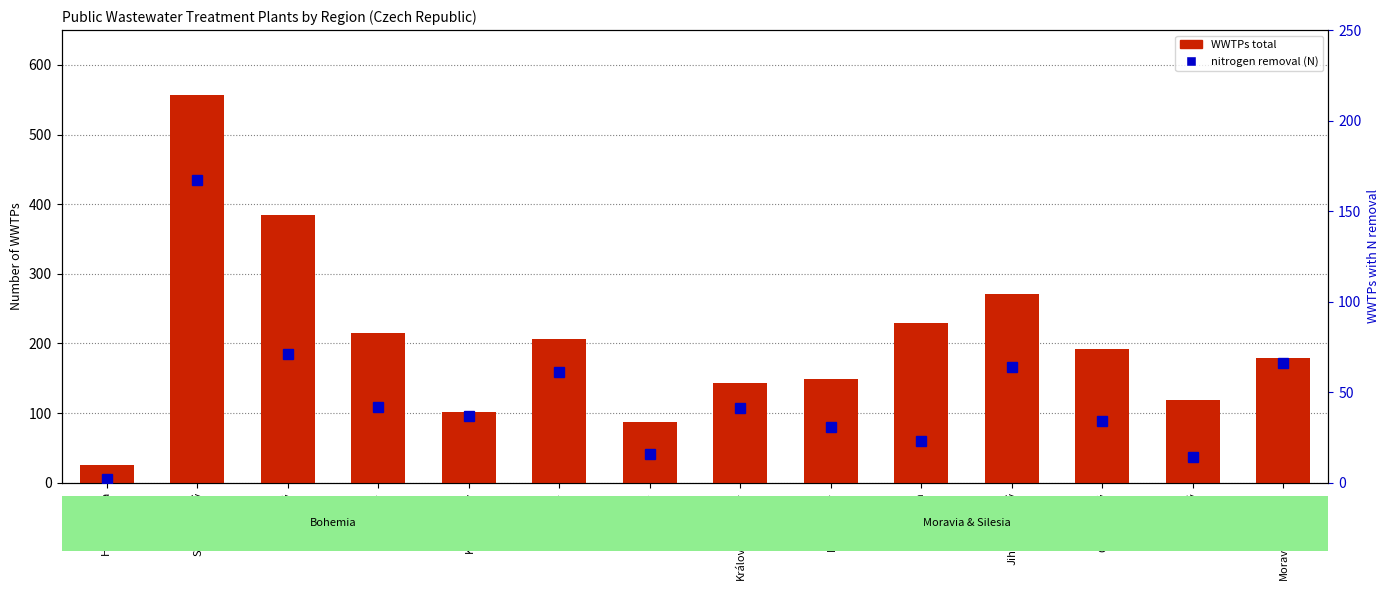

What is the spread (max minus min) of values at Královéhradecký?

102